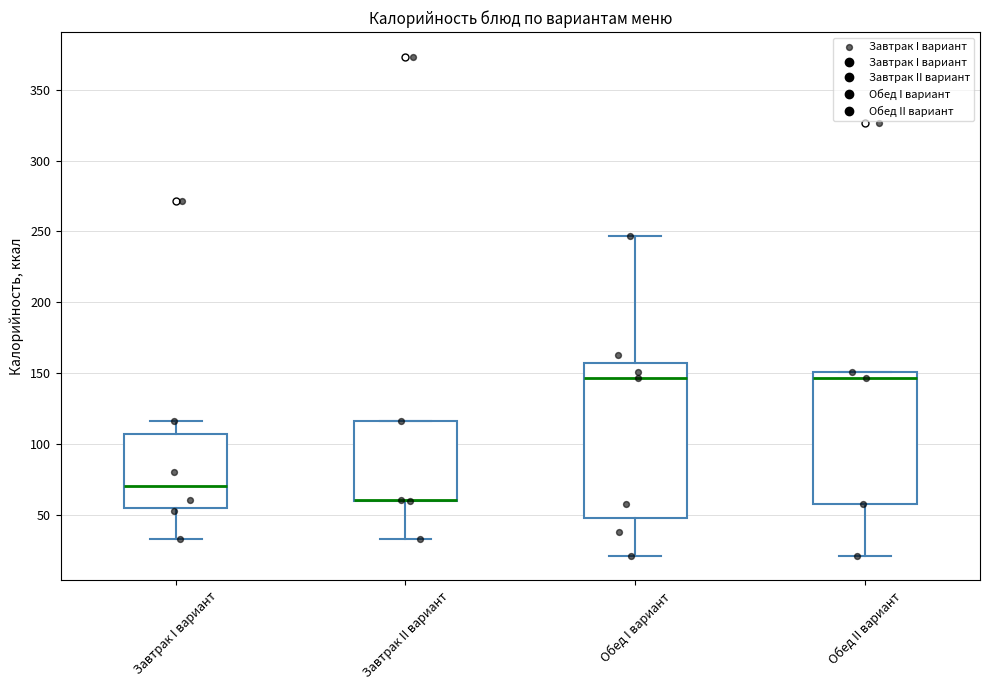

Comparing the boxes themselves (not the whiskers), which one is the tallest?

Обед I вариант